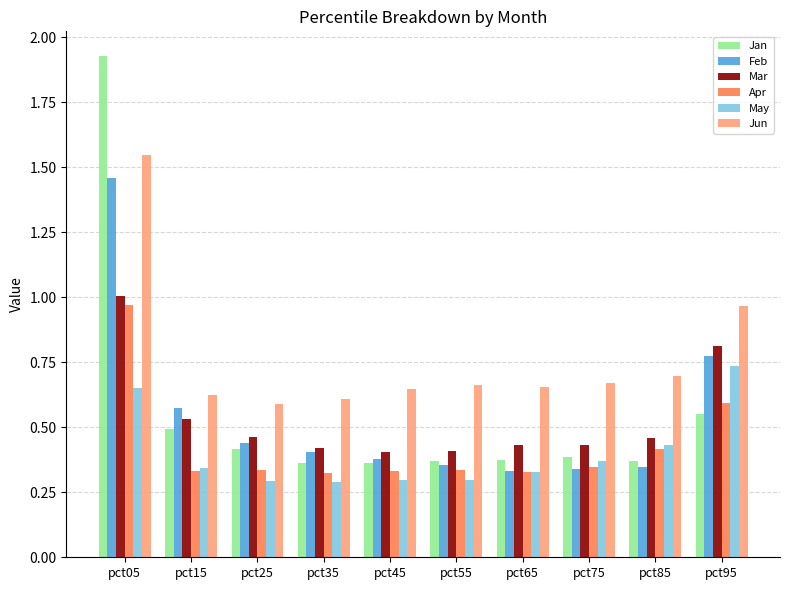

List the series in order of their peak value, lowest first.

May, Apr, Mar, Feb, Jun, Jan